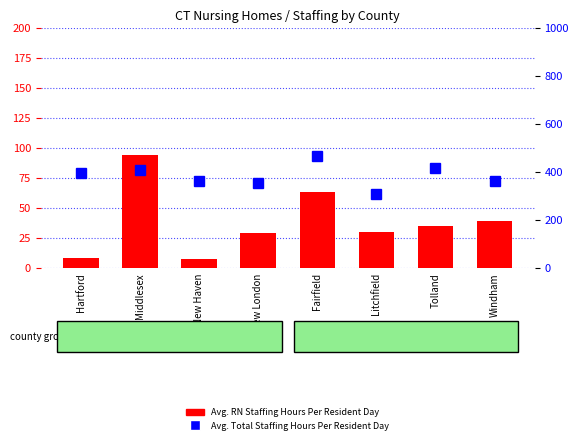

At which category does the chart reach its minimum across all series?

New Haven